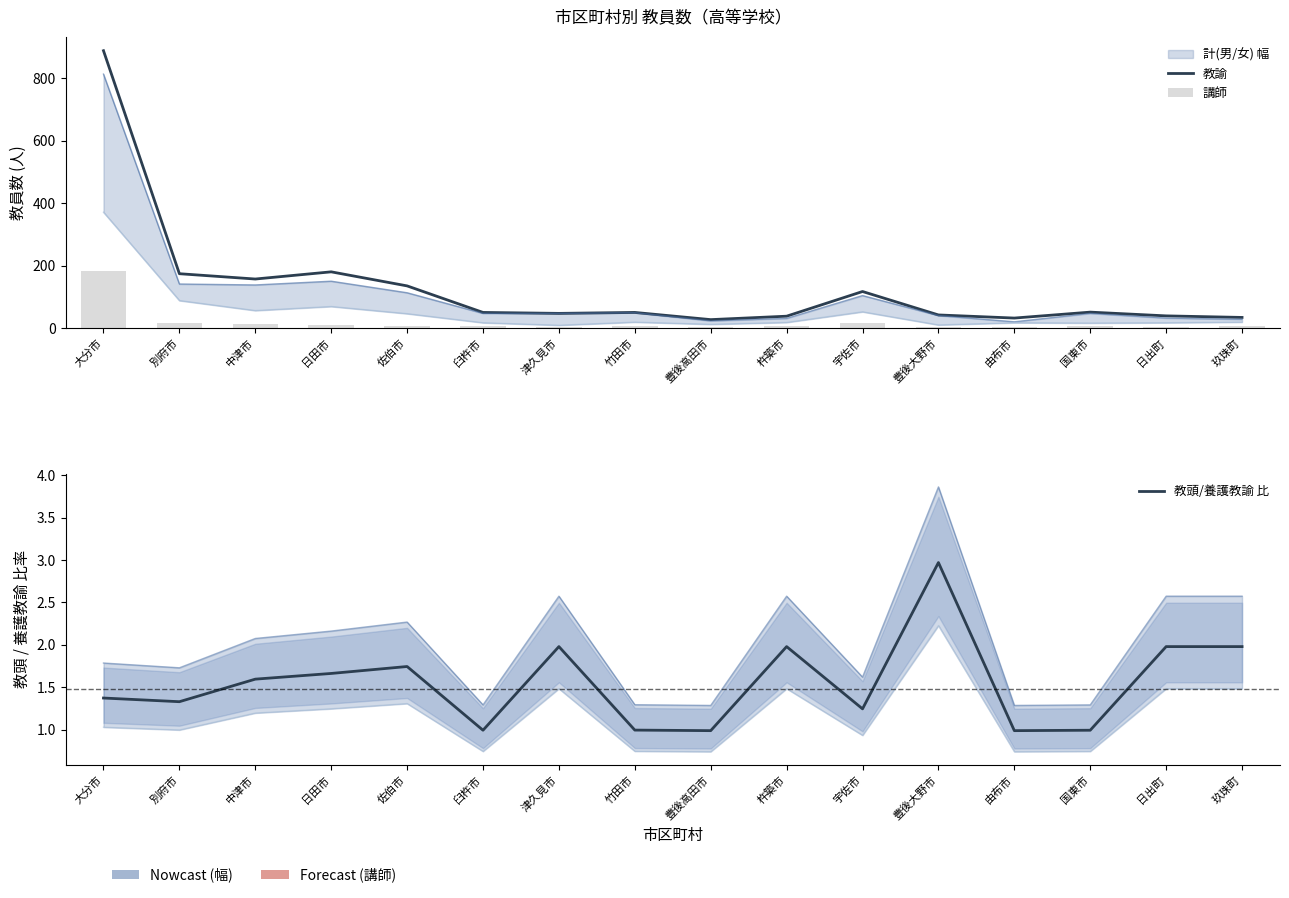

Which series has the largest range (max minus min)?

教諭